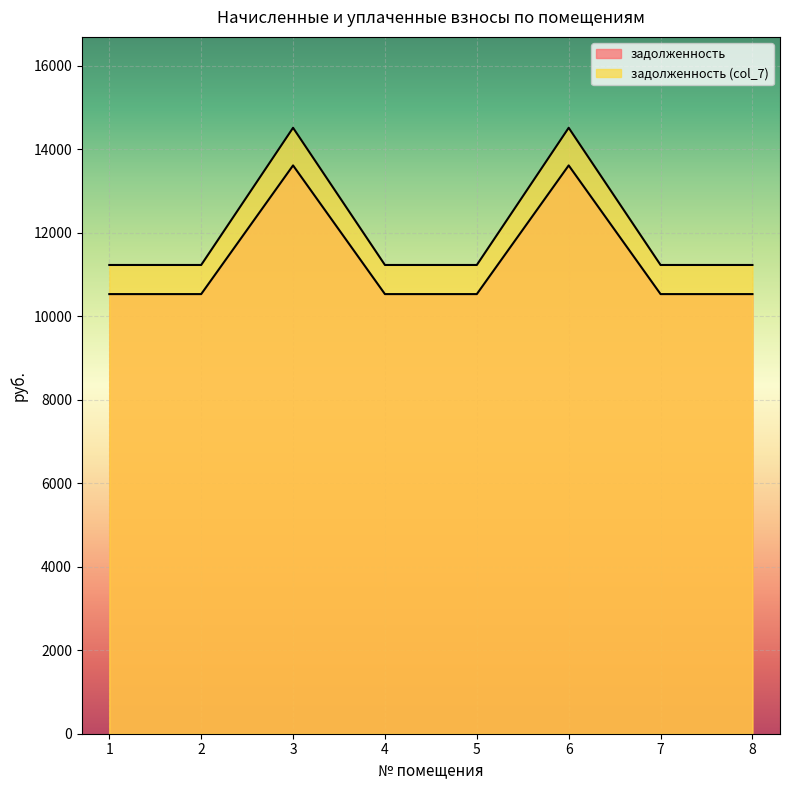

Which has a higher value, 2 or 1?

2